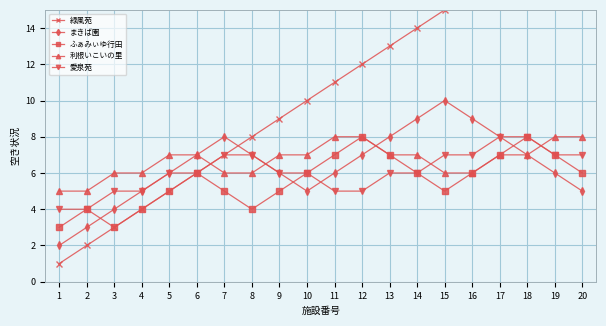

List the series in order of their peak value, highest first.

緑風苑, まきば園, ふぁみぃゆ行田, 利根いこいの里, 愛泉苑